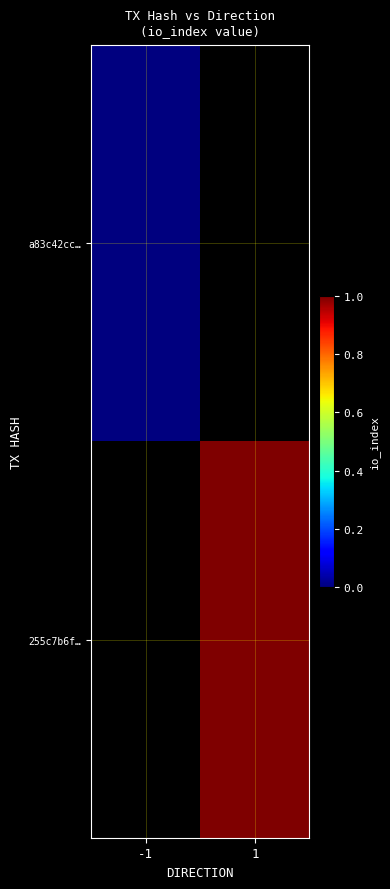

Where is a83c42cc… nearest to the value 0?

-1